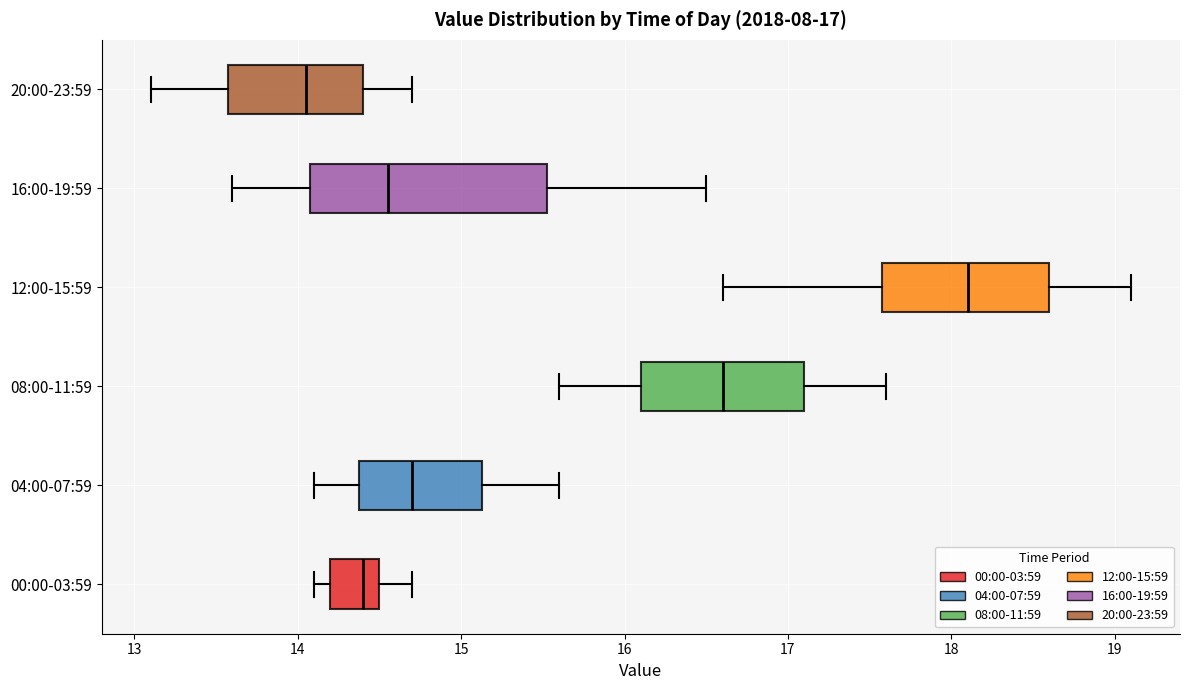

Which box has the furthest to the right median line?

12:00-15:59